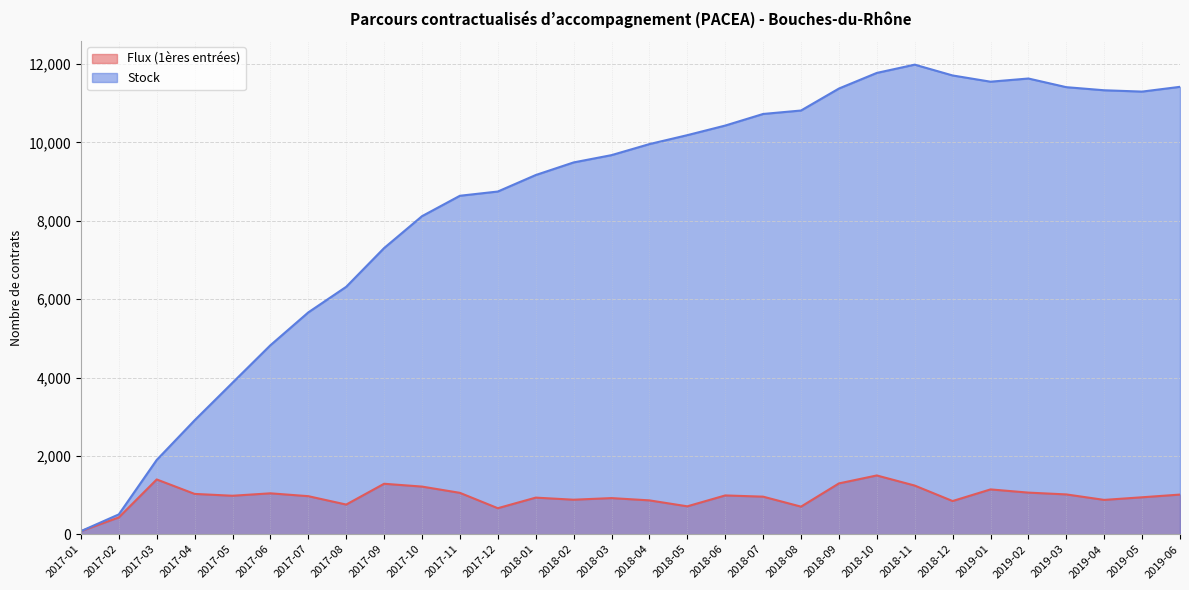

Where does the Flux (1ères entrées) series first go above 982?

2017-03